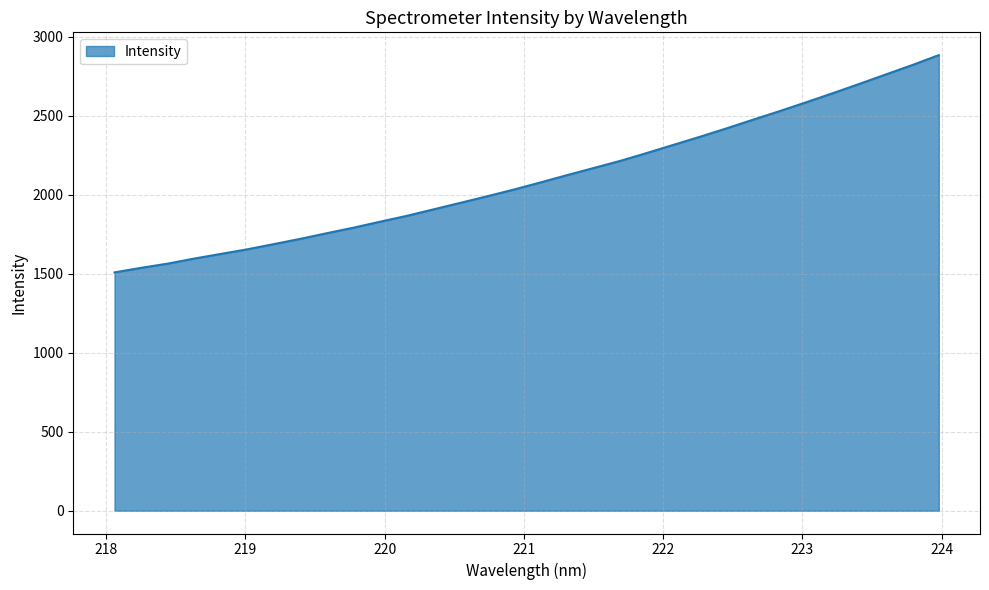

What is the difference between the maximum and minimum values?

1375.8